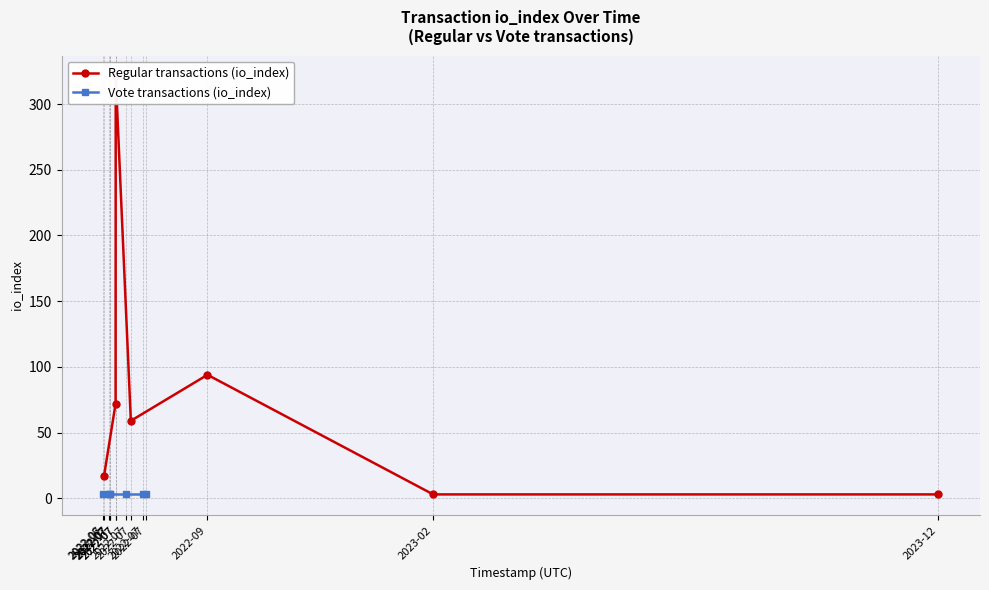

Is this an area chart (filled region under the line)?

No